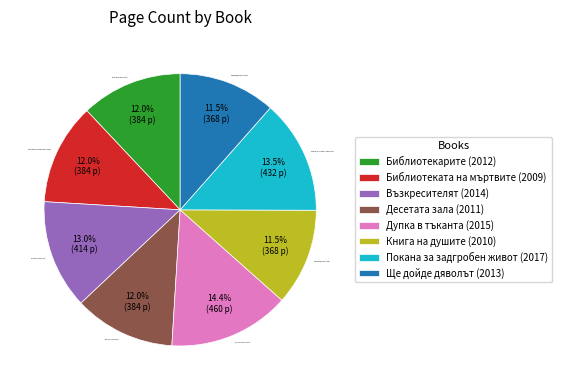

What is the largest slice in the pie chart?

Дупка в тъканта (2015)